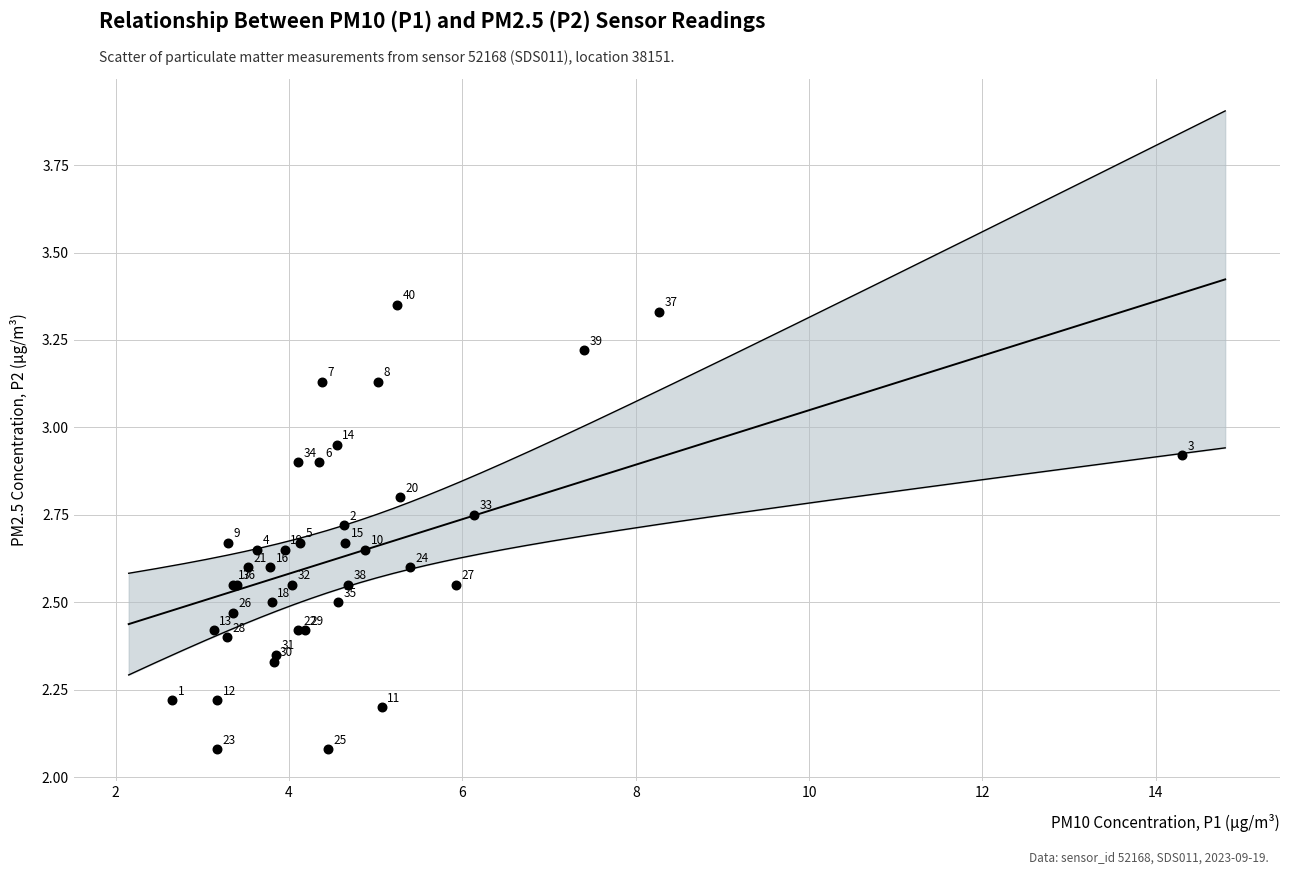

What Y value in the scatter plot is closest to 2?

2.1